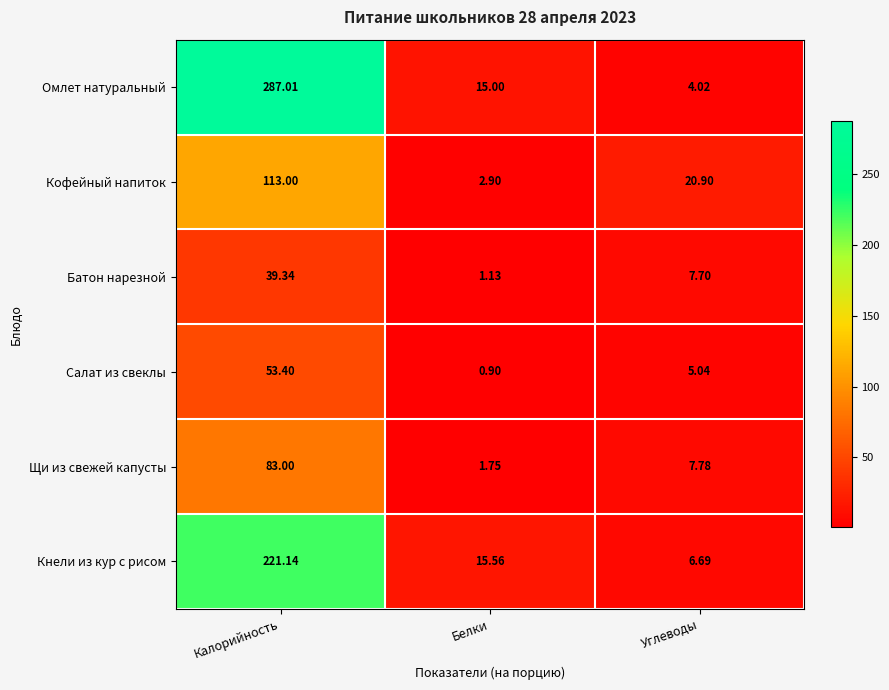

At which category is the sum across all series the highest?

Калорийность